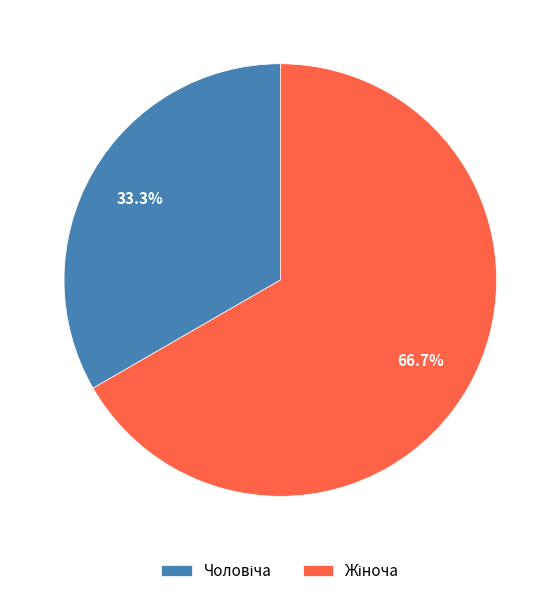

Is there any slice that represents more than half of the pie?

Yes